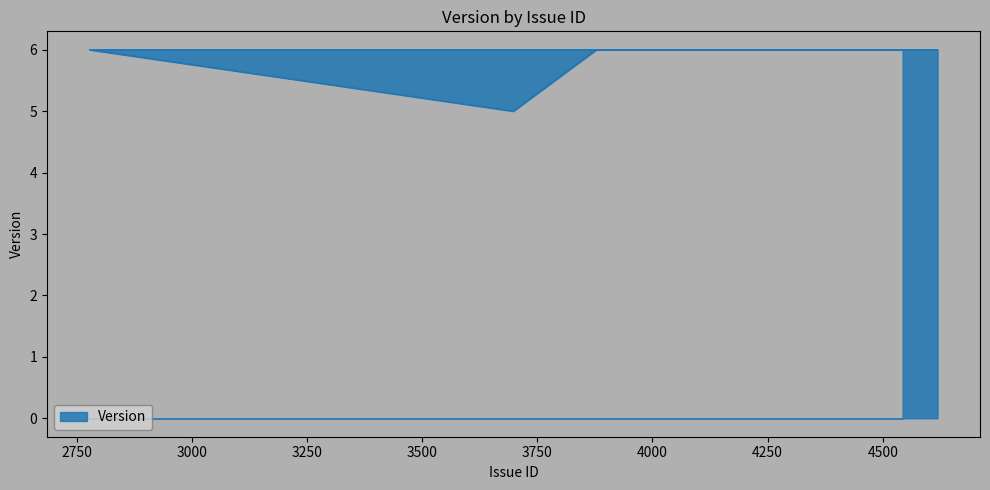

True or false: the data shows 6 at 3878.

True